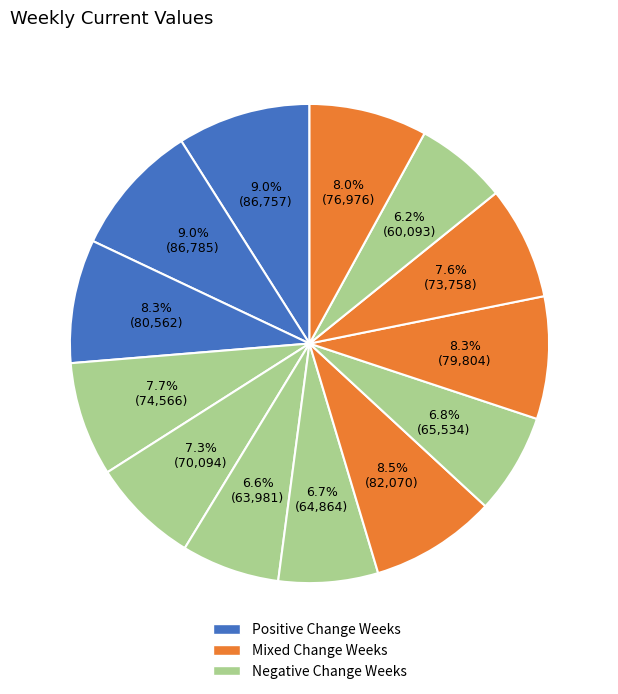

How many segments does this pie chart have?

13